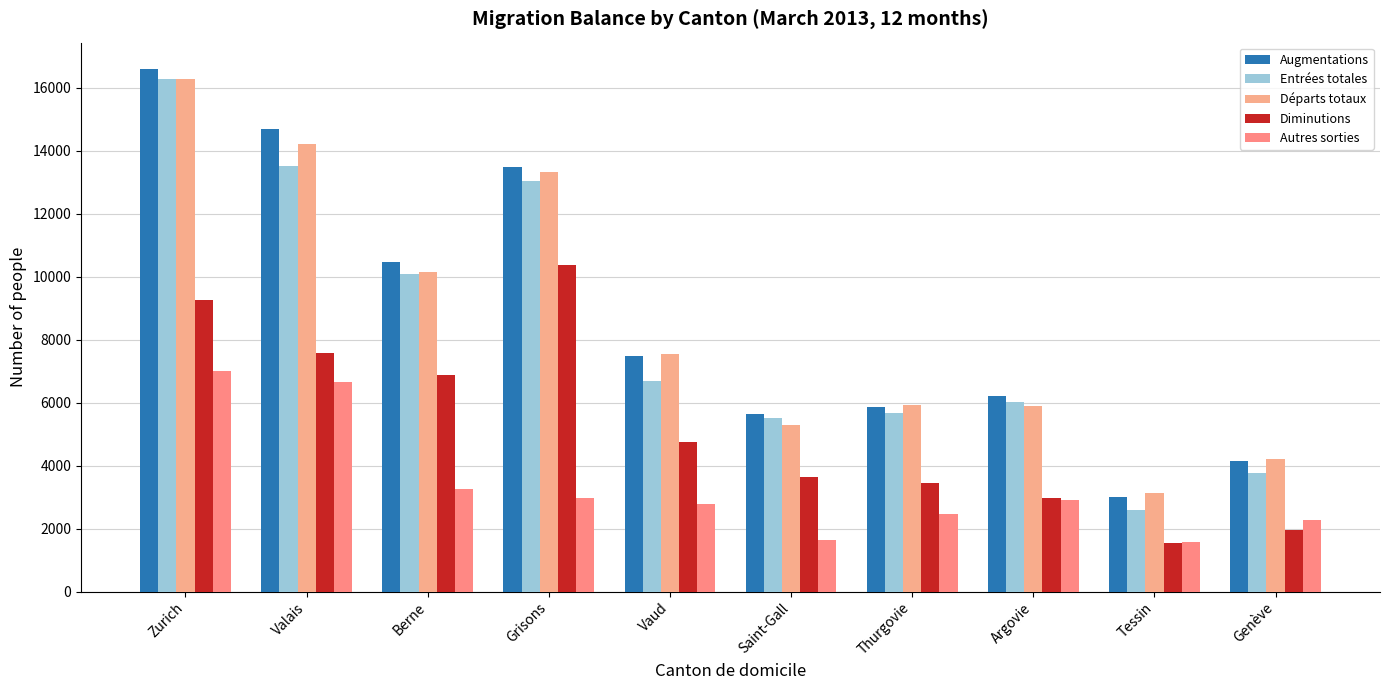

True or false: Entrées totales has a value of 3378 at Tessin.

False